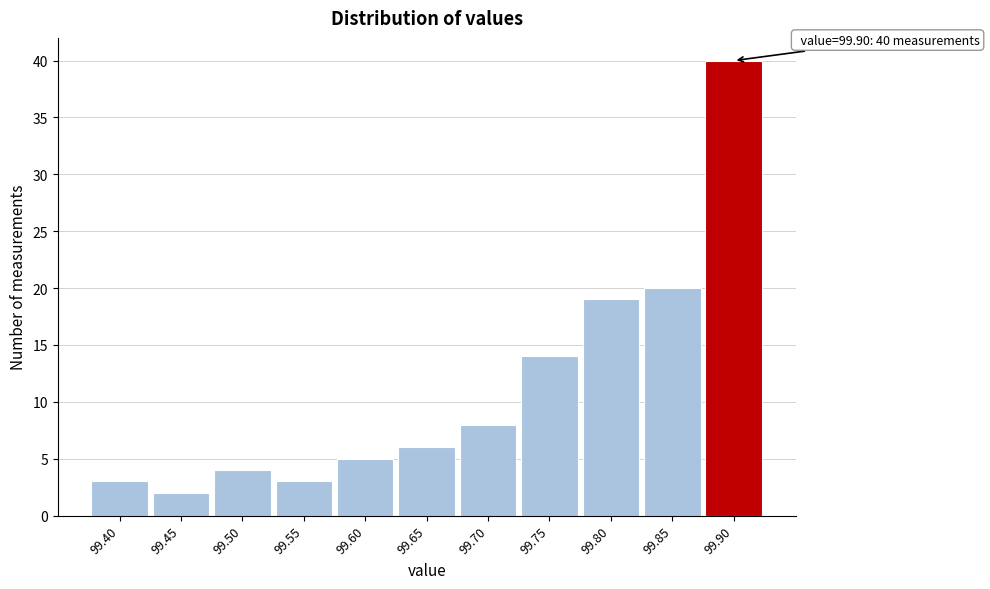

Which range on the x-axis has the tallest bar?

99.875 to 99.925